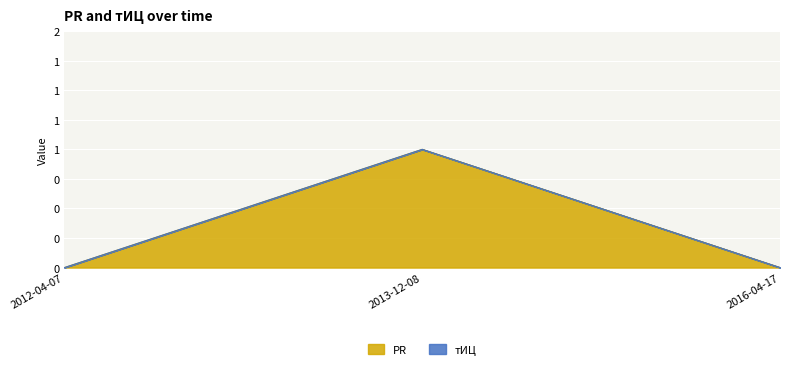

Which label corresponds to the largest value in the chart?

2013-12-08